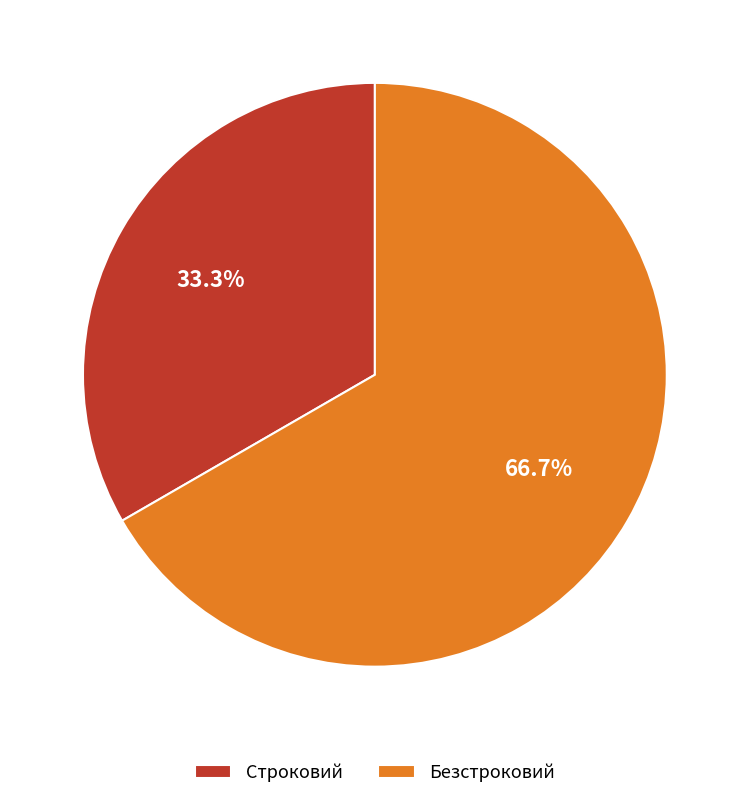

To the nearest percent, what percentage of the pie is Безстроковий?

67%